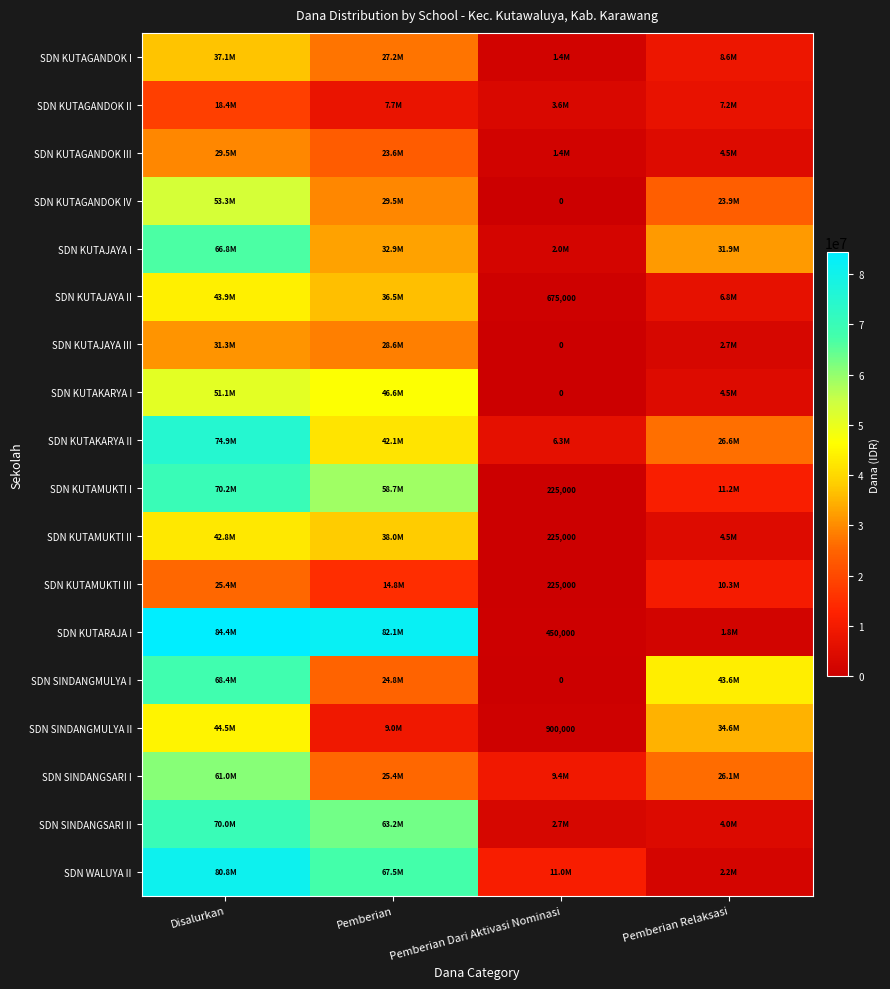

Is it true that SDN KUTARAJA I equals 450000 at Pemberian Dari Aktivasi Nominasi?

True